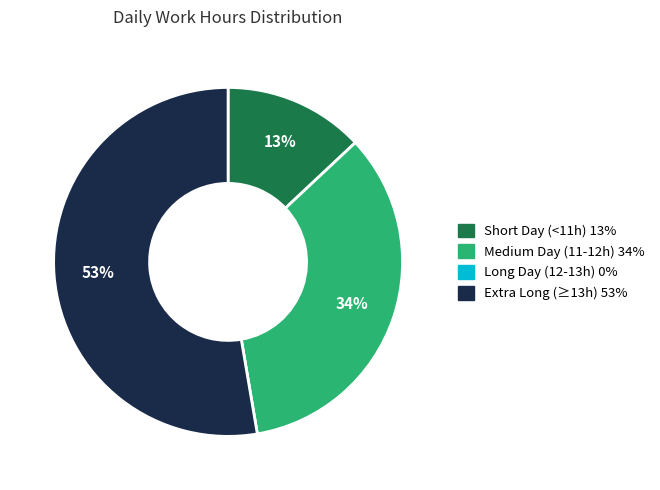

To the nearest percent, what is the average slice percentage?

25%